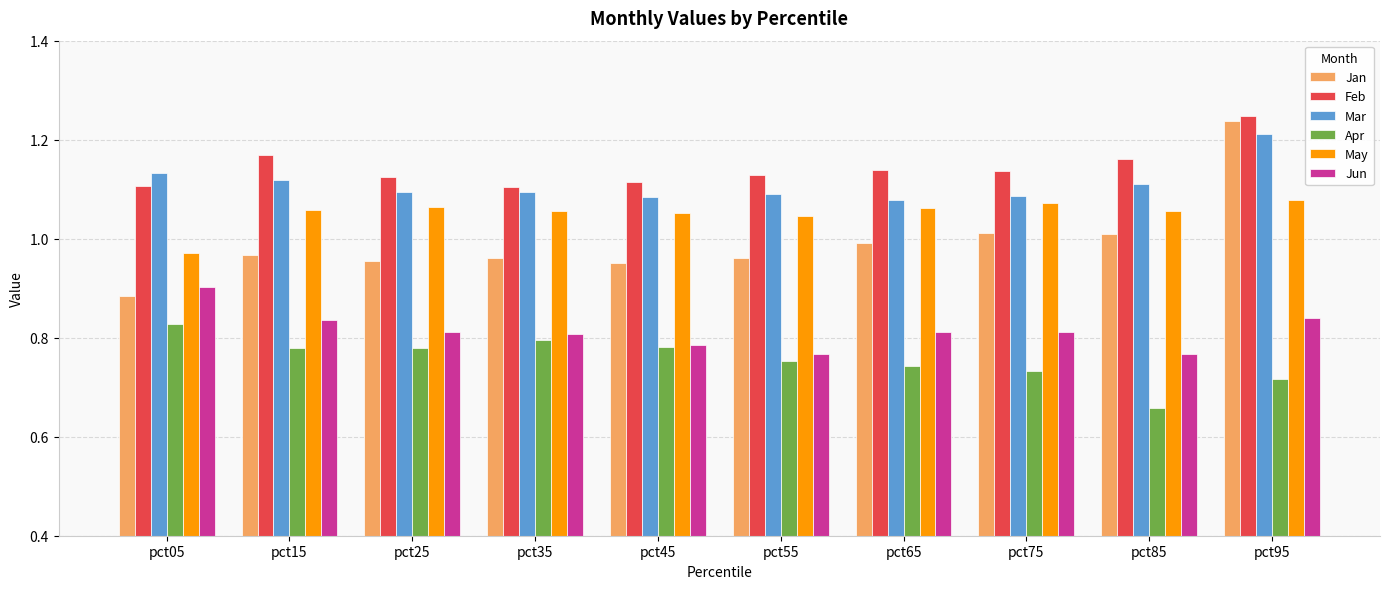

Rank the series by their maximum value, from highest to lowest.

Feb, Jan, Mar, May, Jun, Apr